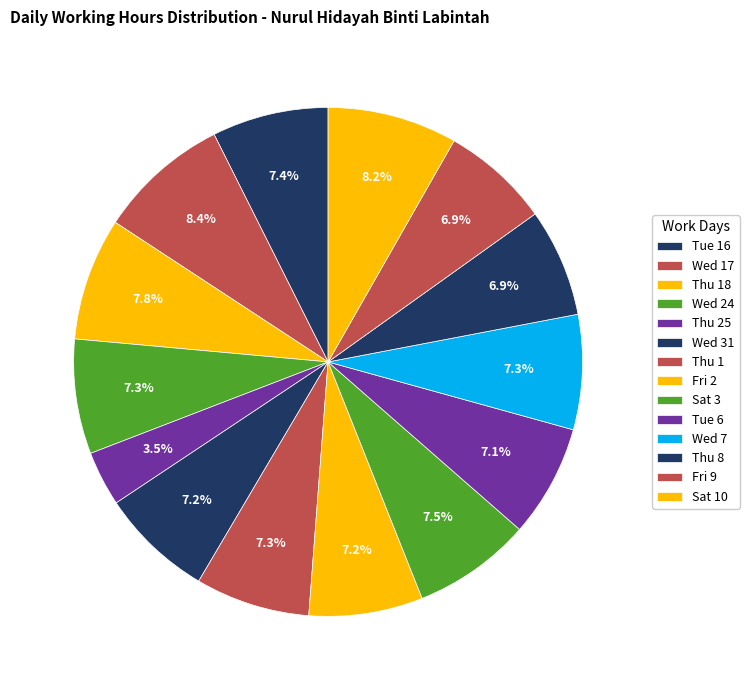

What is the ratio of the value at Fri 9 to the value at Thu 1?

0.9